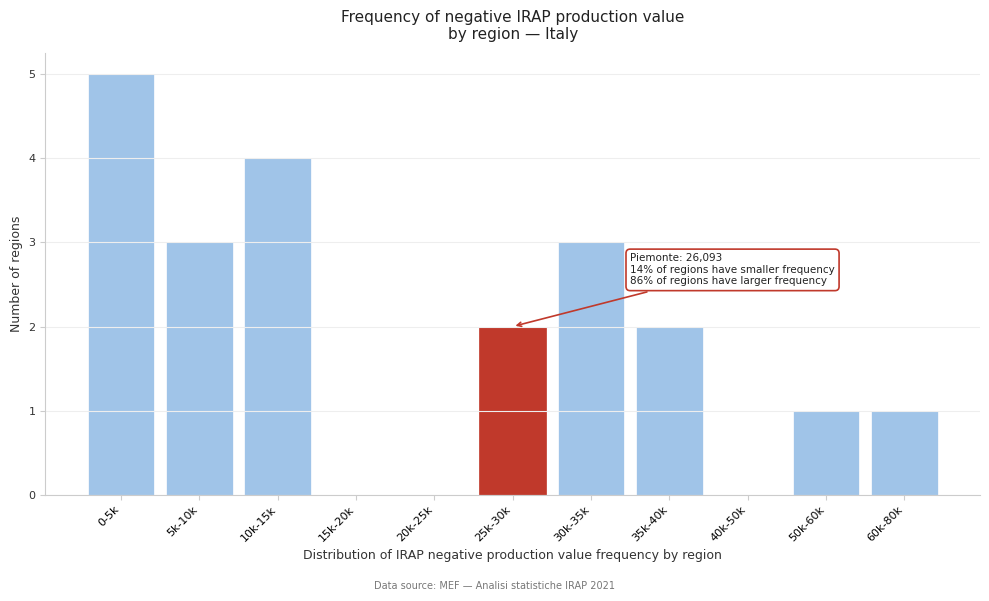

Reading left to right, extract all data points from this chart.

0-5k=5	5k-10k=3	10k-15k=4	15k-20k=0	20k-25k=0	25k-30k=2	30k-35k=3	35k-40k=2	40k-50k=0	50k-60k=1	60k-80k=1